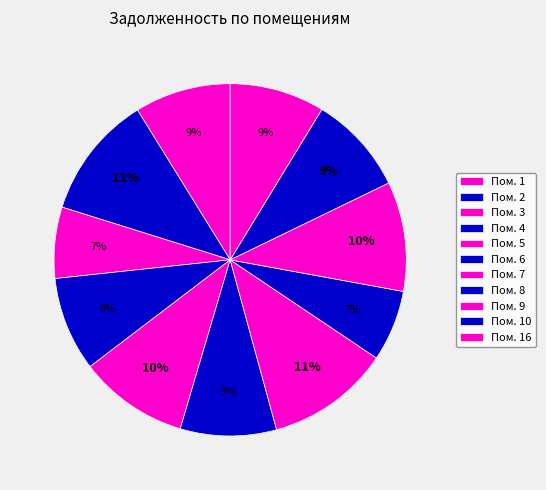

Is there any slice that represents more than half of the pie?

No